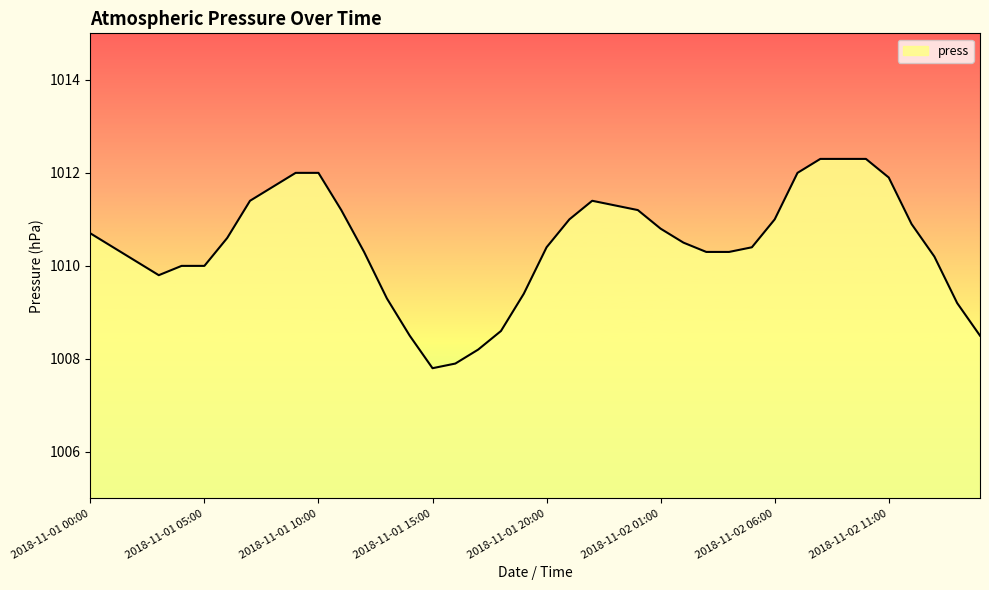

What is the difference between the maximum and minimum values?

4.5